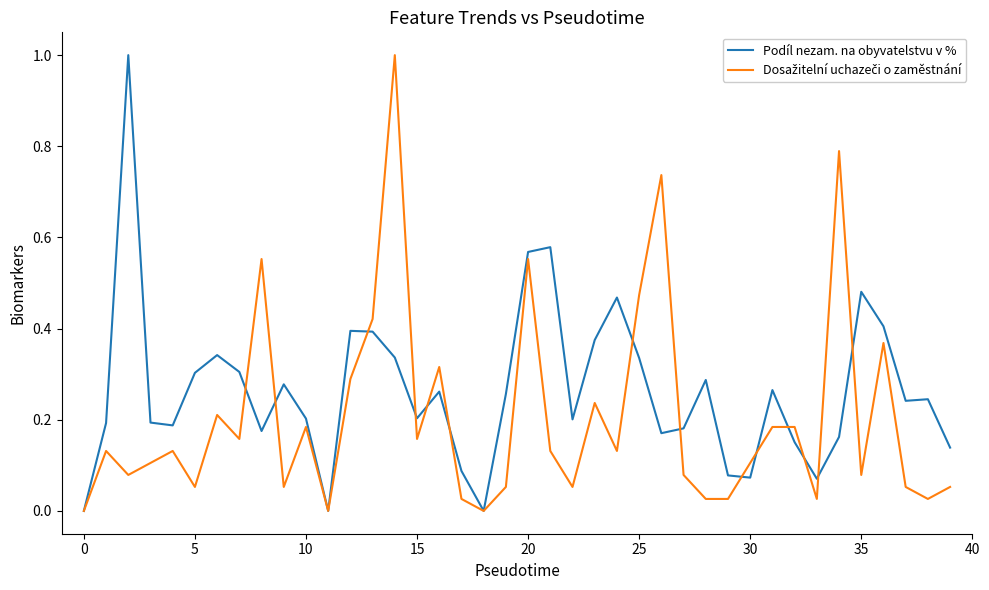

At which category is the sum across all series the highest?

14